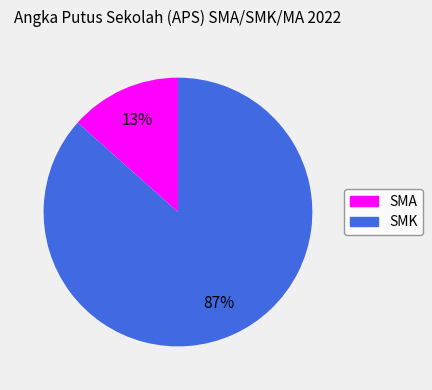

To the nearest percent, what percentage of the pie is SMA?

13%